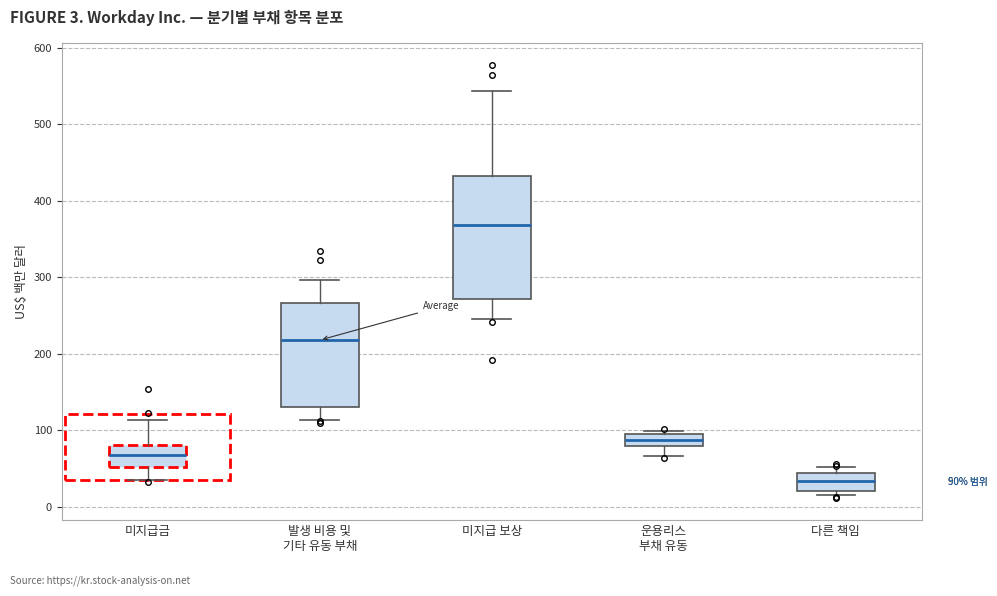

Which box has the lowest median line?

다른 책임